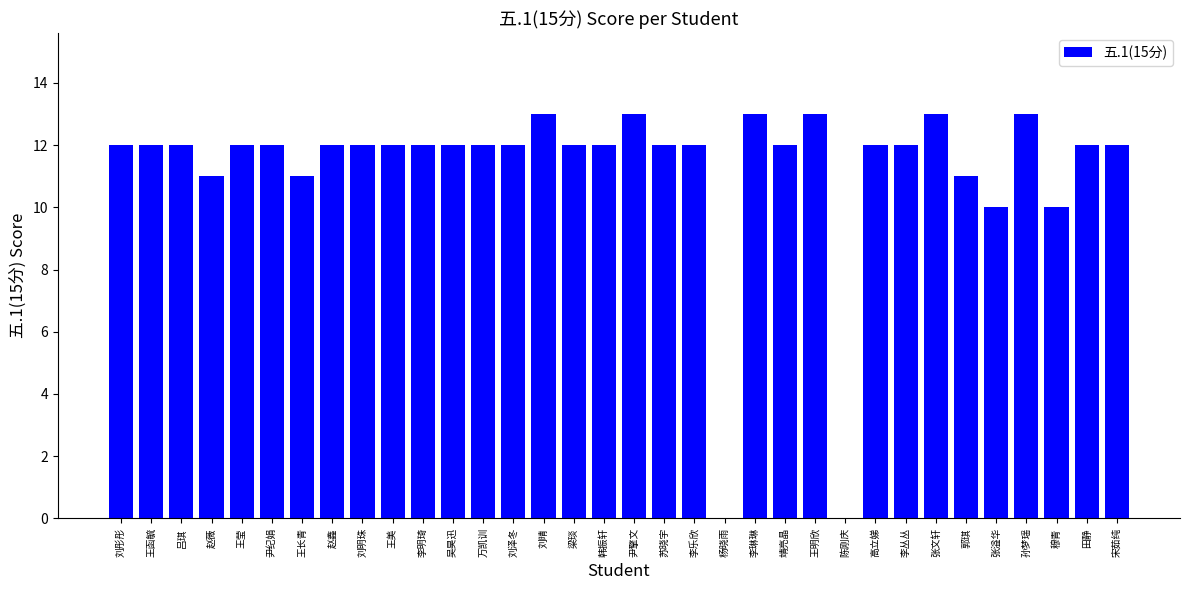

What value does the data have at 万凯训, to the nearest 5?

10